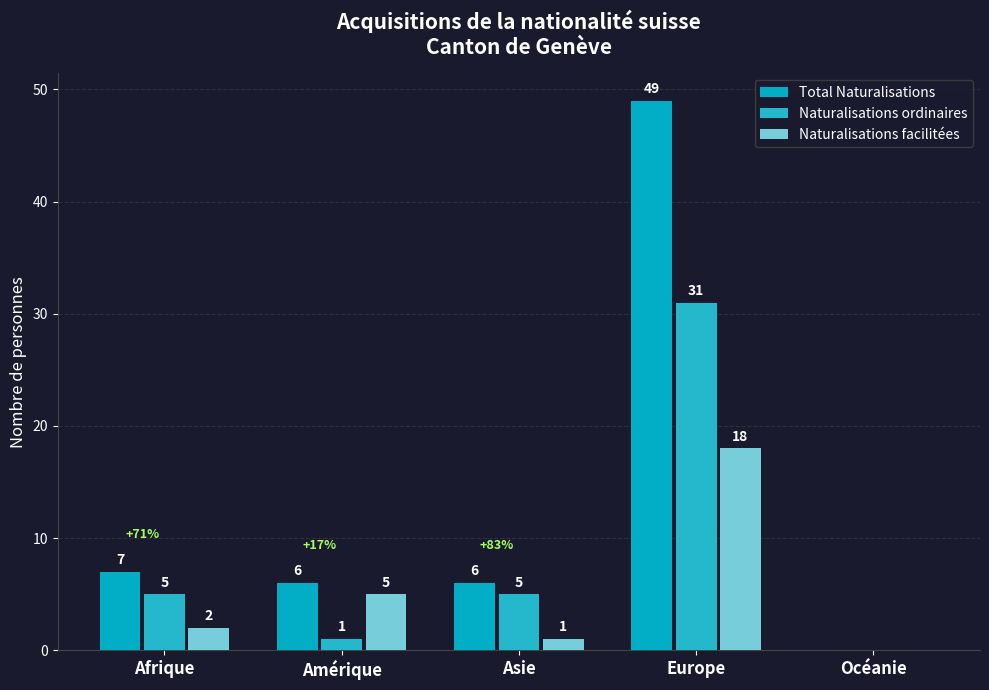

The Naturalisations facilitées series shows 1 at Asie. True or false?

True